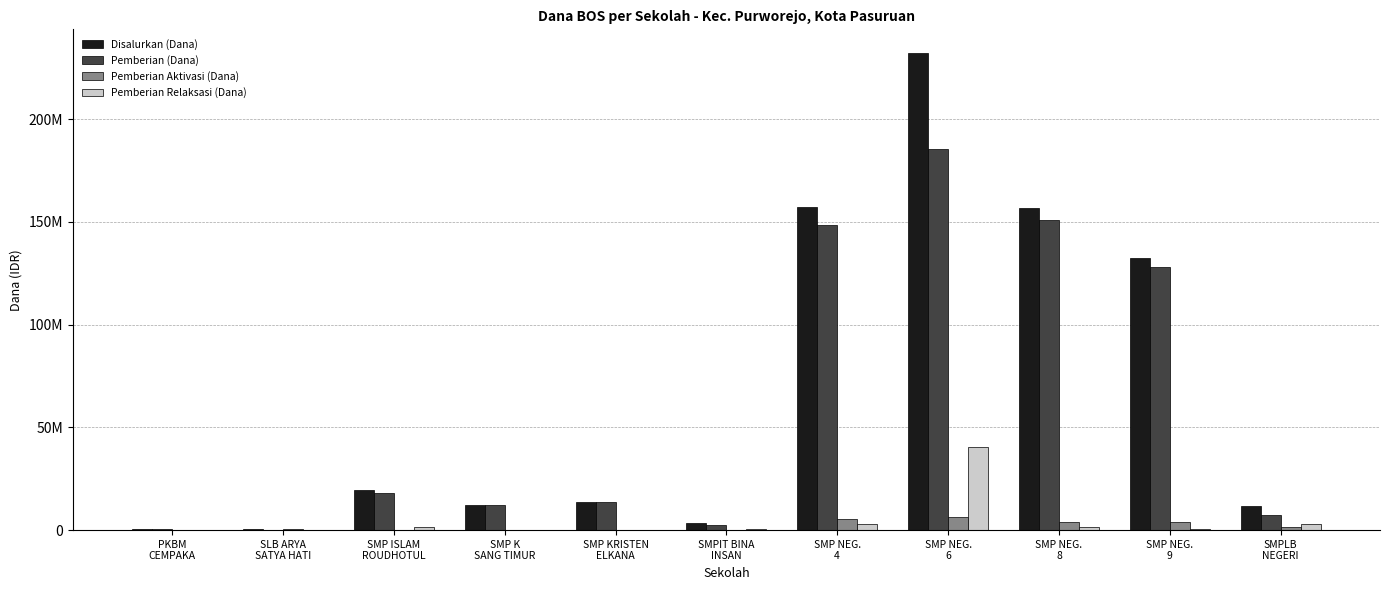

Reading left to right, list all the values displayed in this chart.

Disalurkan (Dana): PKBM
CEMPAKA=375000	SLB ARYA
SATYA HATI=750000	SMP ISLAM
ROUDHOTUL=19500000	SMP K
SANG TIMUR=12000000	SMP KRISTEN
ELKANA=13500000	SMPIT BINA
INSAN=3375000	SMP NEG.
4=157125000	SMP NEG.
6=232125000	SMP NEG.
8=156750000	SMP NEG.
9=132375000	SMPLB
NEGERI=11625000
Pemberian (Dana): PKBM
CEMPAKA=375000	SLB ARYA
SATYA HATI=0	SMP ISLAM
ROUDHOTUL=18000000	SMP K
SANG TIMUR=12000000	SMP KRISTEN
ELKANA=13500000	SMPIT BINA
INSAN=2625000	SMP NEG.
4=148500000	SMP NEG.
6=185250000	SMP NEG.
8=151125000	SMP NEG.
9=127875000	SMPLB
NEGERI=7125000
Pemberian Aktivasi (Dana): PKBM
CEMPAKA=0	SLB ARYA
SATYA HATI=750000	SMP ISLAM
ROUDHOTUL=0	SMP K
SANG TIMUR=0	SMP KRISTEN
ELKANA=0	SMPIT BINA
INSAN=0	SMP NEG.
4=5625000	SMP NEG.
6=6375000	SMP NEG.
8=4125000	SMP NEG.
9=3750000	SMPLB
NEGERI=1500000
Pemberian Relaksasi (Dana): PKBM
CEMPAKA=0	SLB ARYA
SATYA HATI=0	SMP ISLAM
ROUDHOTUL=1500000	SMP K
SANG TIMUR=0	SMP KRISTEN
ELKANA=0	SMPIT BINA
INSAN=750000	SMP NEG.
4=3000000	SMP NEG.
6=40500000	SMP NEG.
8=1500000	SMP NEG.
9=750000	SMPLB
NEGERI=3000000